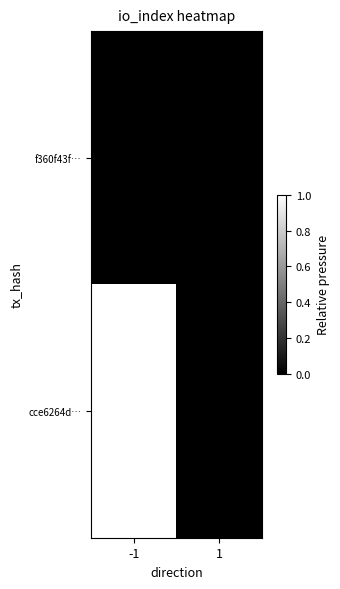

Reading right to left, transcribe all the data shown in this chart.

f360f43f…: 1=0	-1=0
cce6264d…: 1=0	-1=1